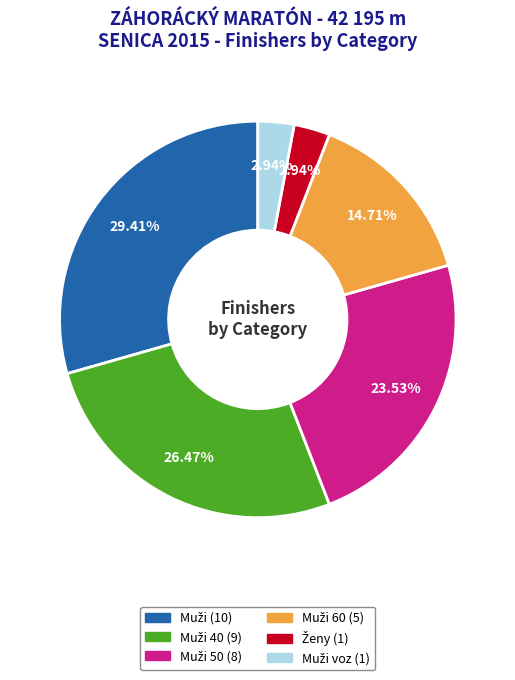

Does any single category account for the majority?

No